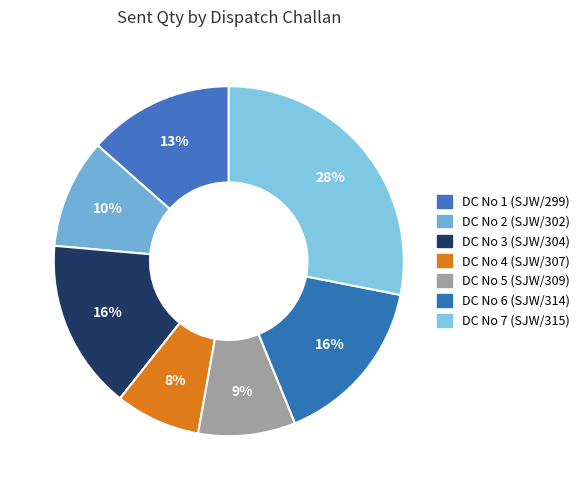

Is there a majority slice in this chart?

No